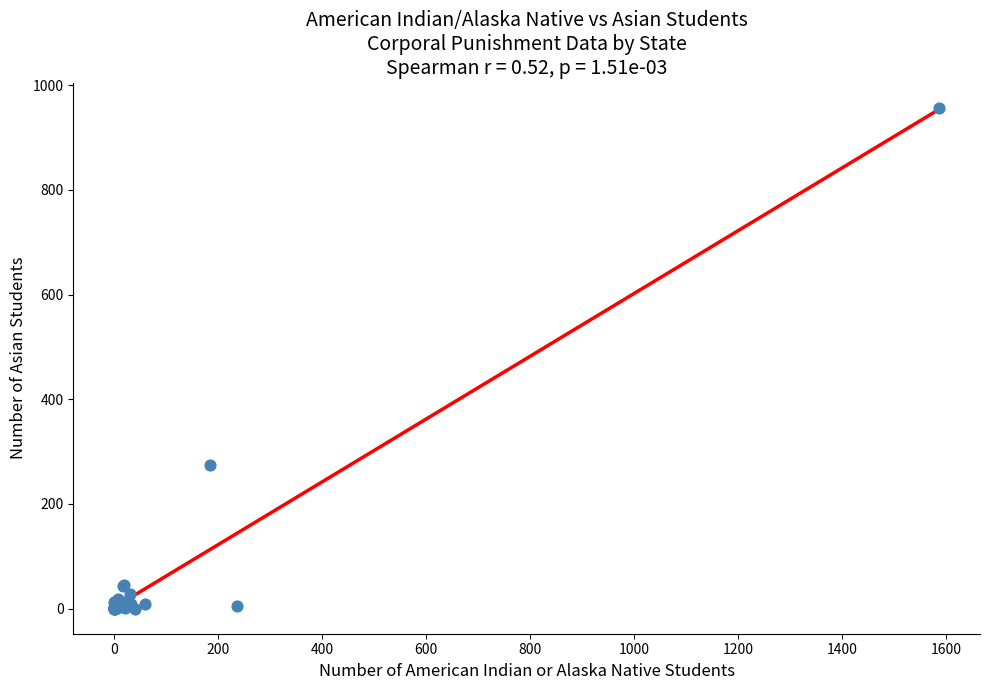

What Y value in the scatter plot is closest to 478?

274